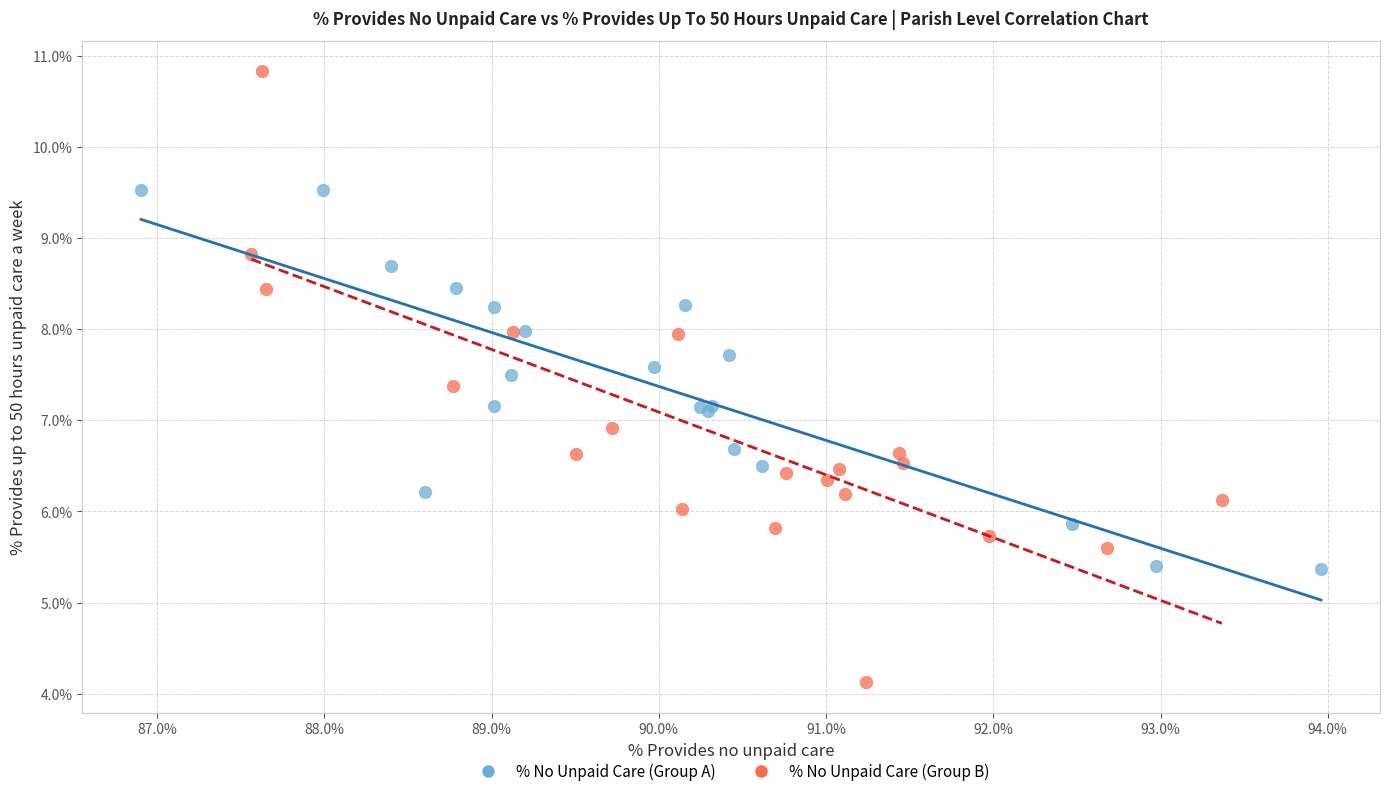

Which series has the largest Y range (max minus min)?

% No Unpaid Care (Group B)